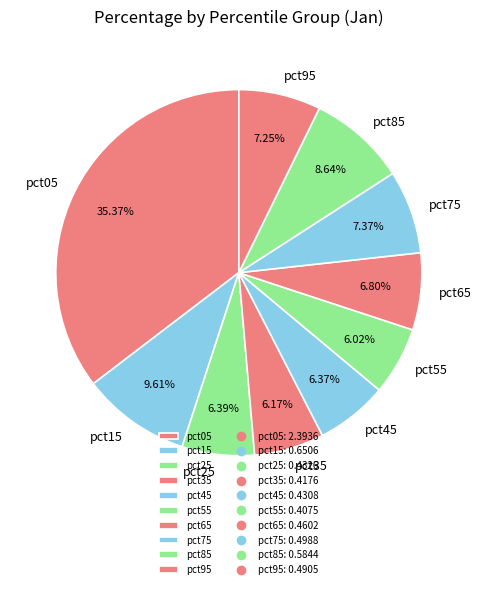

To the nearest percent, what is the combined percentage of pct95 and pct55?

13%